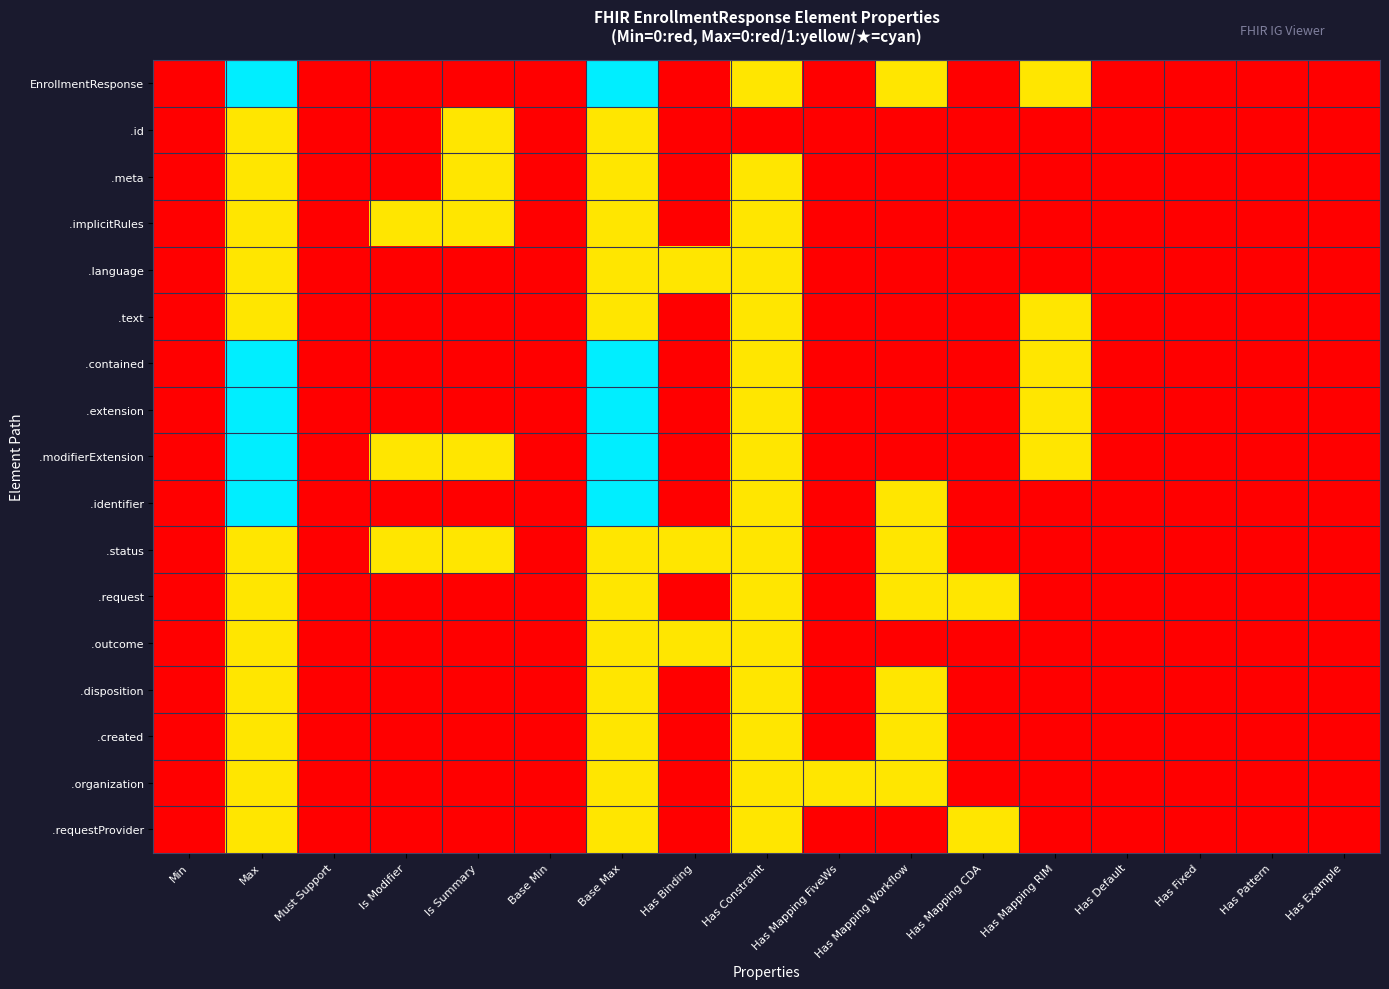

Between Has Mapping Workflow and Has Default, which is larger?

Has Mapping Workflow